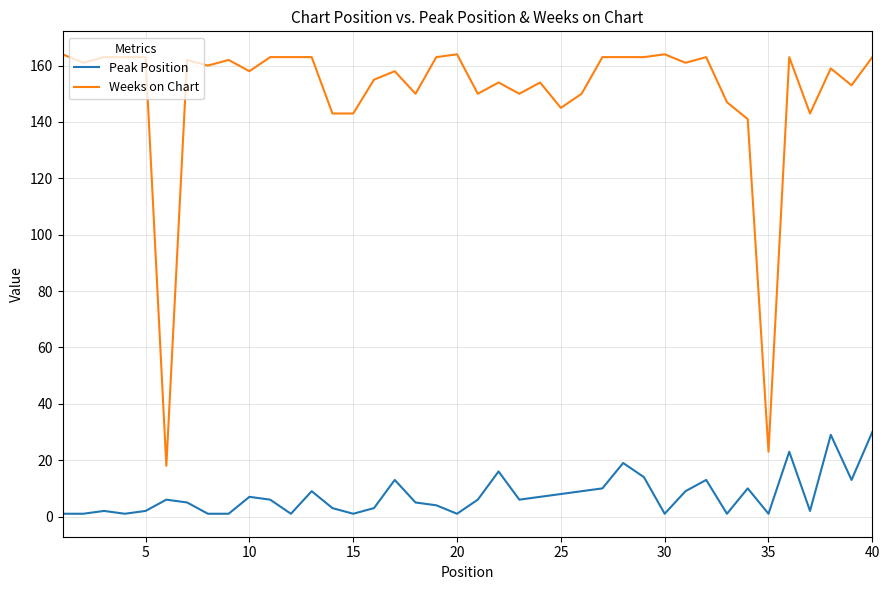

Which series has the largest total across all categories?

Weeks on Chart